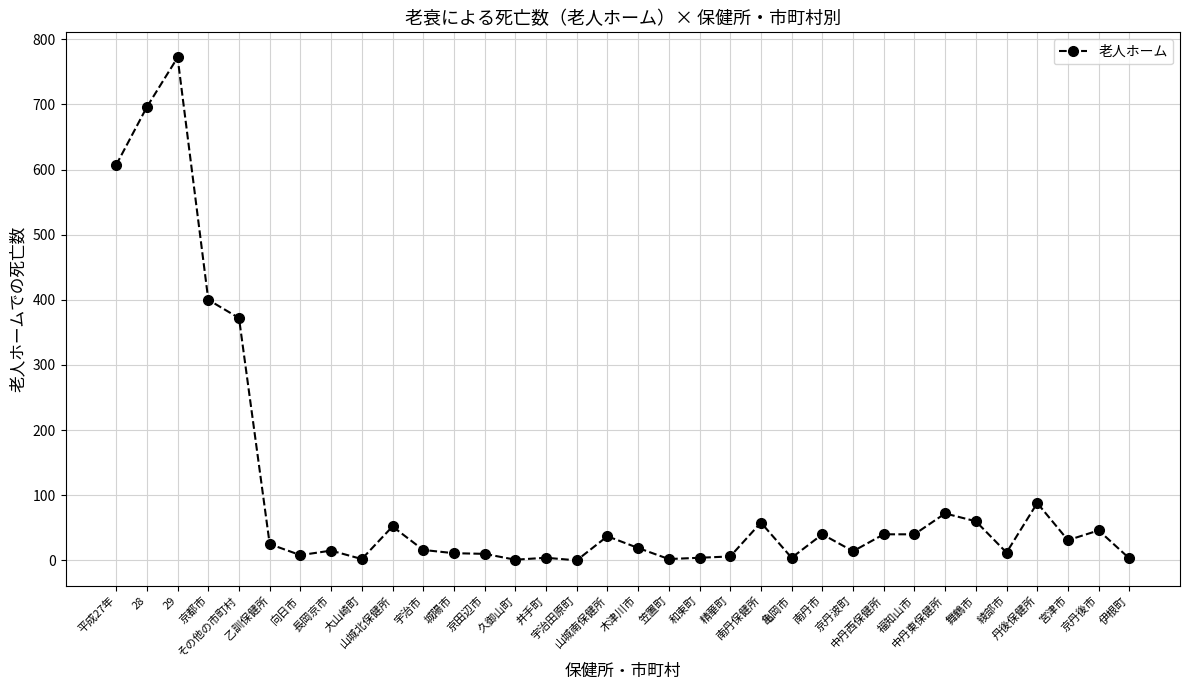

True or false: there are more than 1 points higher than both neighbors.

True